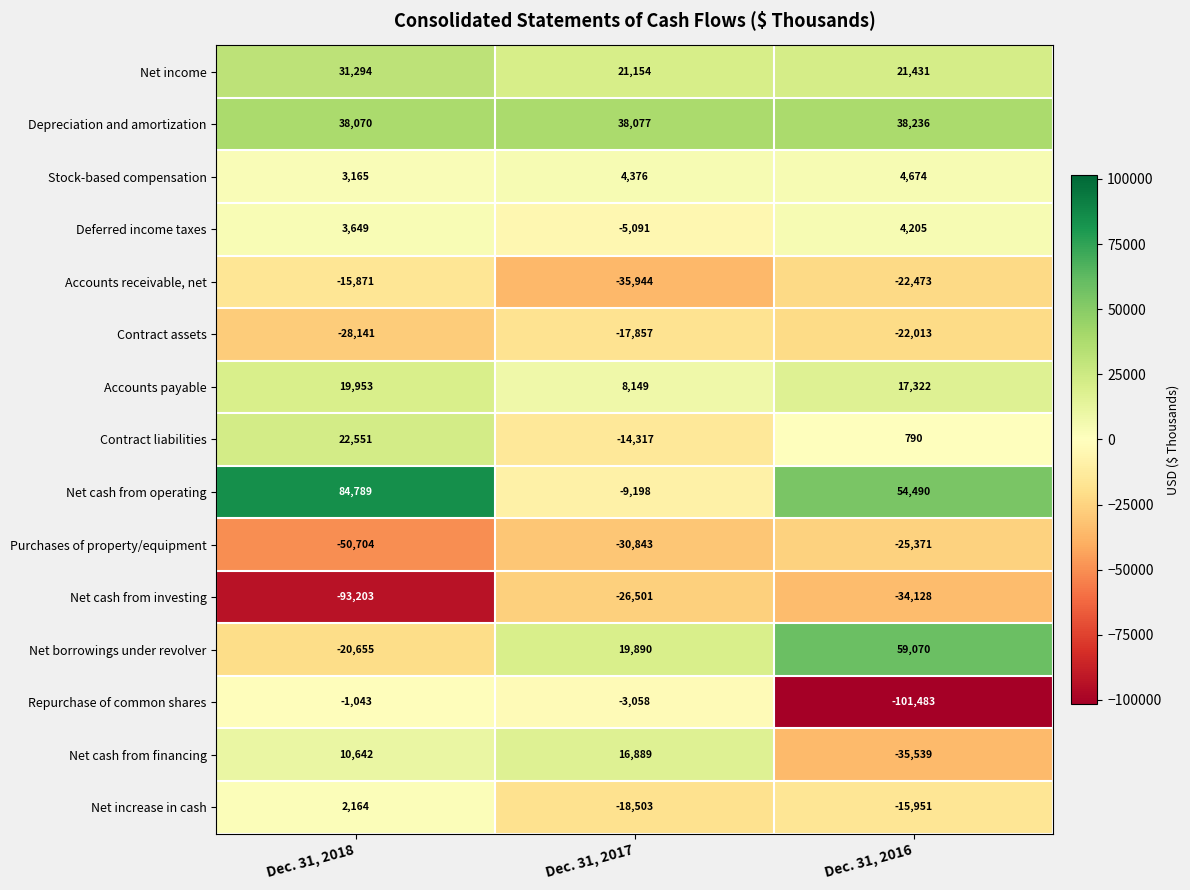

What is the difference between the maximum and minimum values in the Accounts payable series?

11804